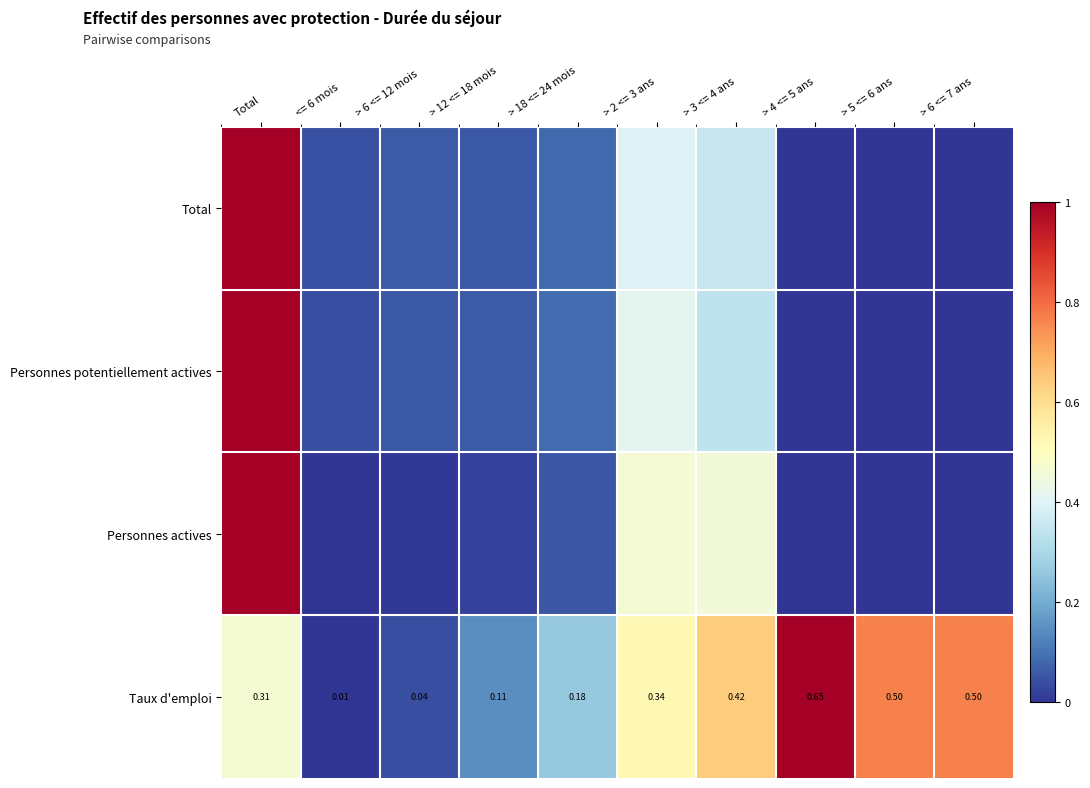

Is it true that Taux d'emploi equals 0.0 at > 6 <= 12 mois?

True